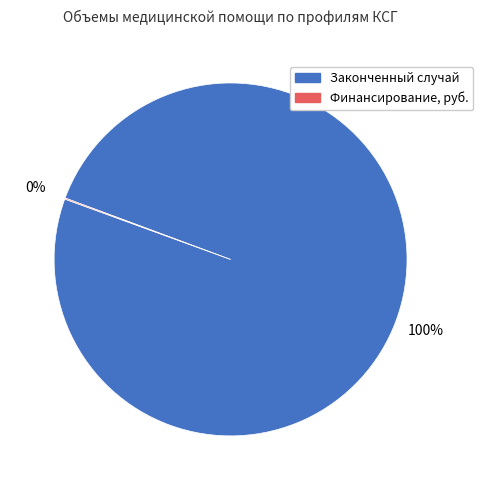

Is there a majority slice in this chart?

Yes